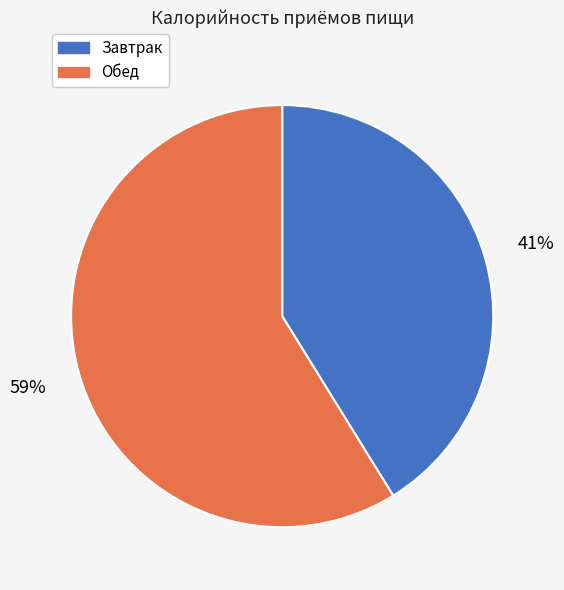

Which category has the biggest portion of the pie?

Обед